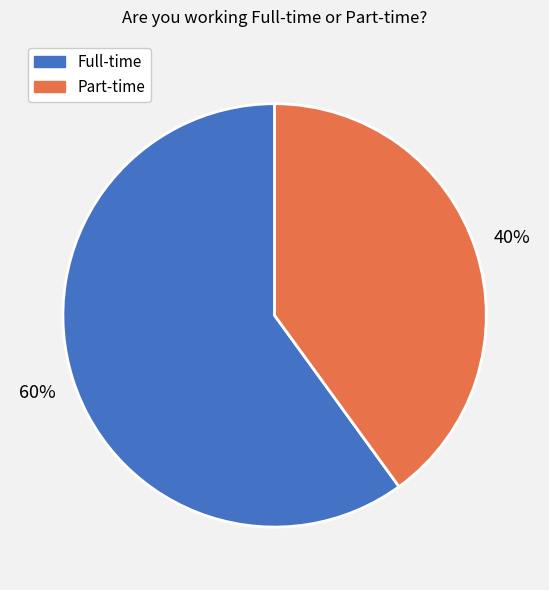

Combined, do Part-time and Full-time account for over 50%?

Yes